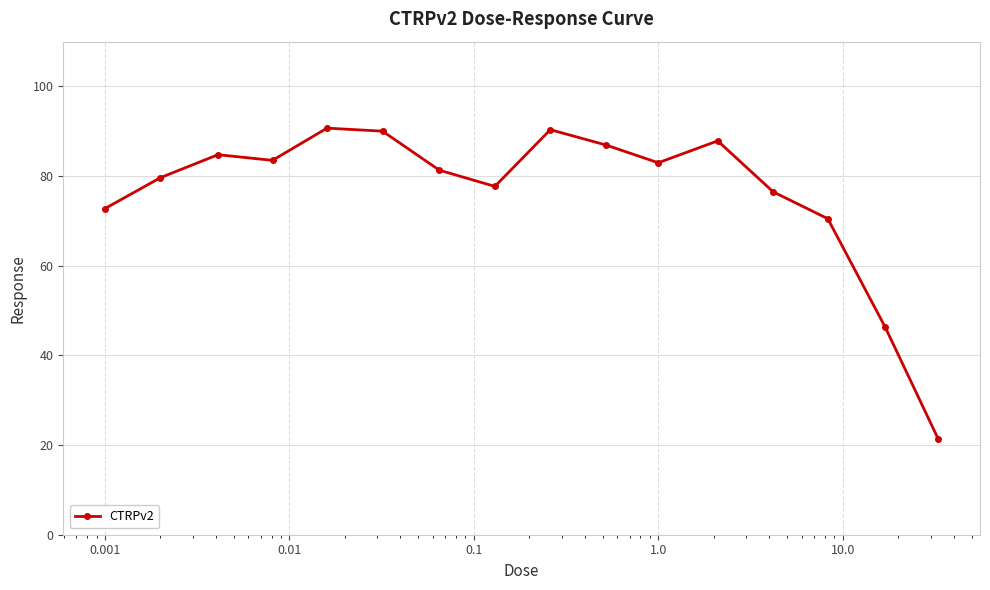

What is the maximum value shown in the chart?

90.7